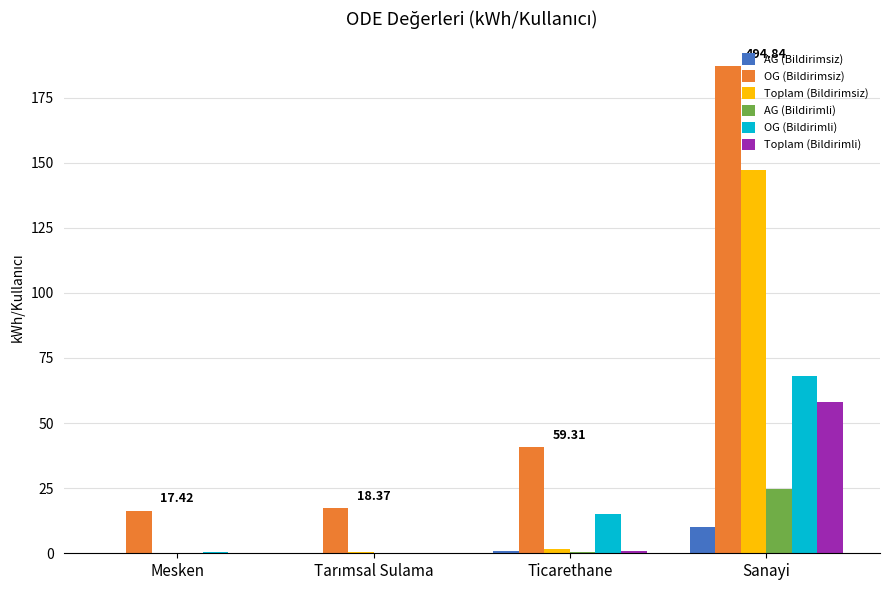

What is the sum of all OG (Bildirimli) values?

83.5